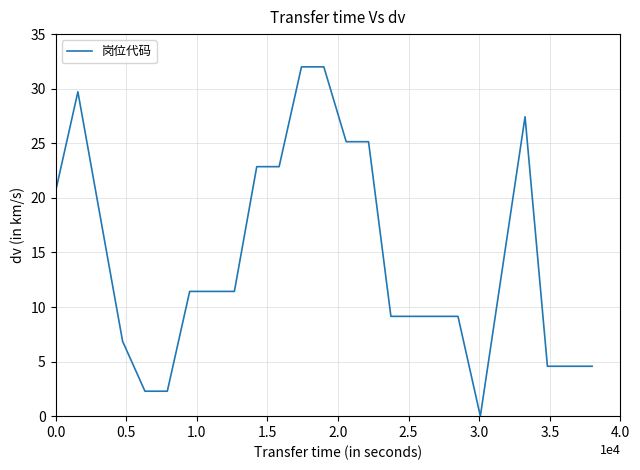

What is the greatest value displayed?

32.0